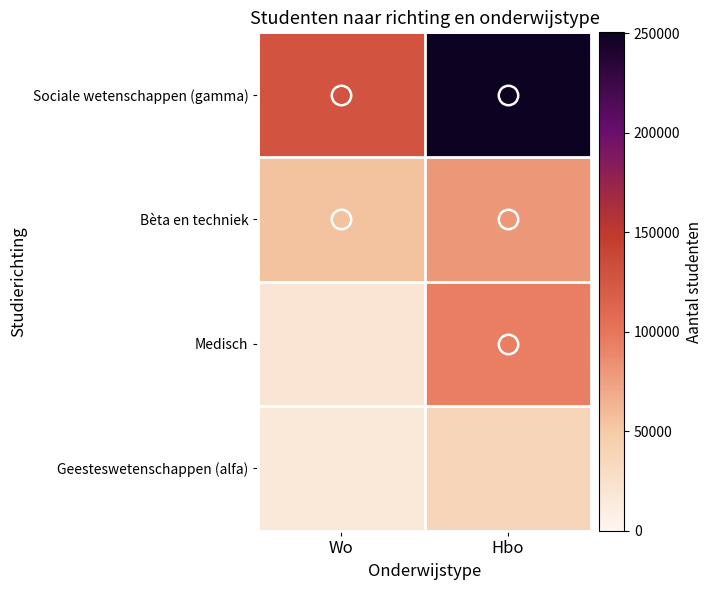

At Wo, list the series in order from smallest to largest.

Geesteswetenschappen (alfa), Medisch, Bèta en techniek, Sociale wetenschappen (gamma)